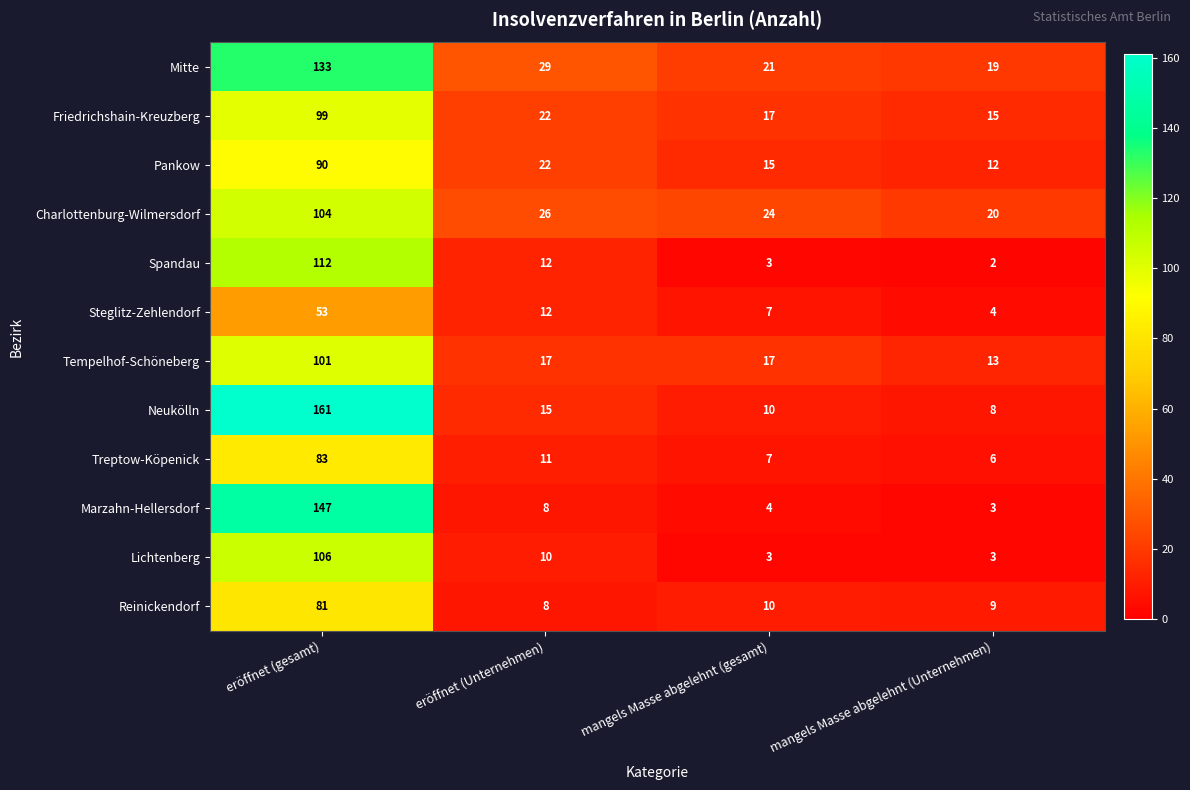

Which series has the largest range (max minus min)?

Neukölln